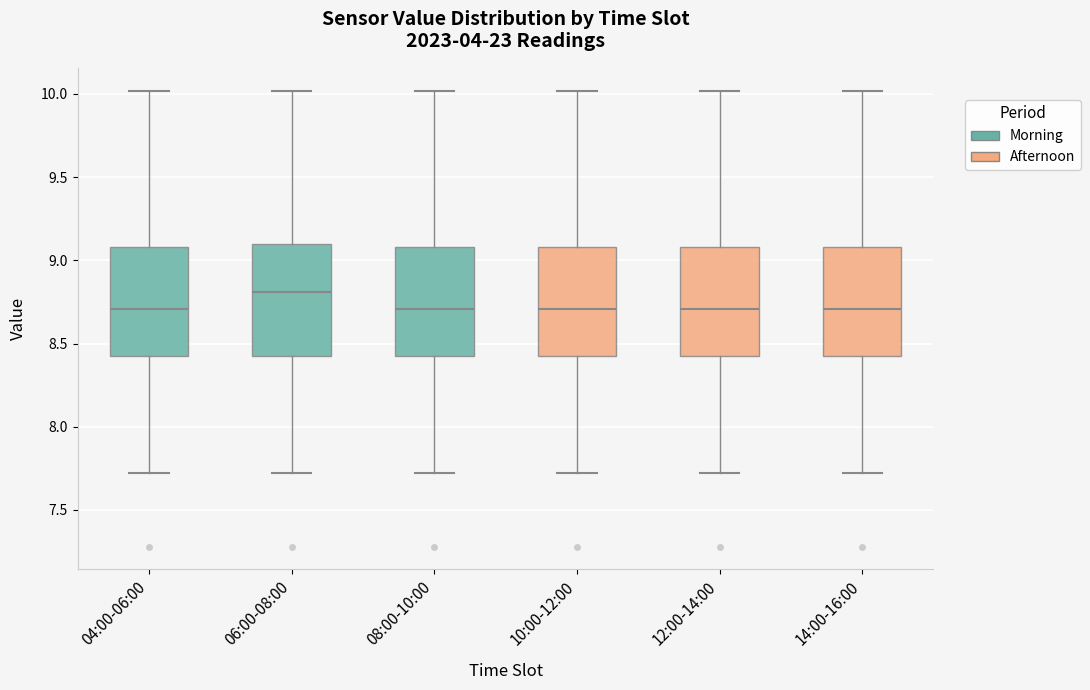

Reading left to right, transcribe this box plot: for each box, give where its median line is, the range the box spans, and where its two whiskers end, as read against the y-axis. The values are not printed on the chart, so give them approximately, as read against the axis.

04:00-06:00: median 8.7, box 8.4 to 9.1, whiskers 7.7 to 10.0
06:00-08:00: median 8.8, box 8.4 to 9.1, whiskers 7.7 to 10.0
08:00-10:00: median 8.7, box 8.4 to 9.1, whiskers 7.7 to 10.0
10:00-12:00: median 8.7, box 8.4 to 9.1, whiskers 7.7 to 10.0
12:00-14:00: median 8.7, box 8.4 to 9.1, whiskers 7.7 to 10.0
14:00-16:00: median 8.7, box 8.4 to 9.1, whiskers 7.7 to 10.0